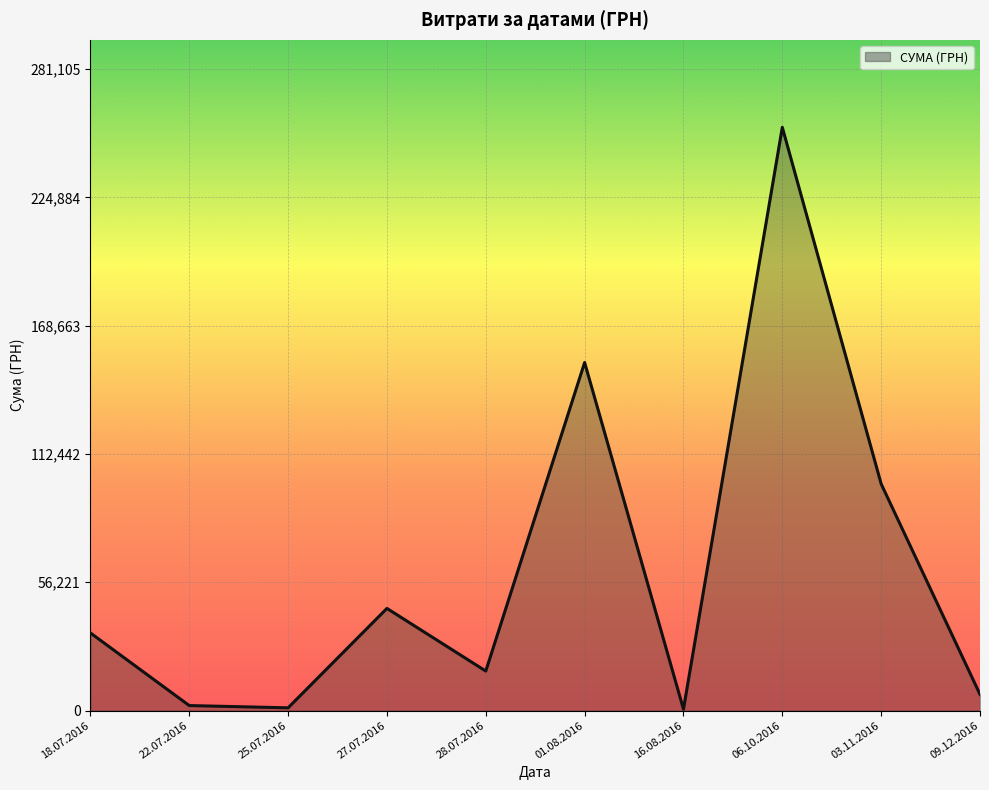

At which label is the value closest to 128075?

01.08.2016